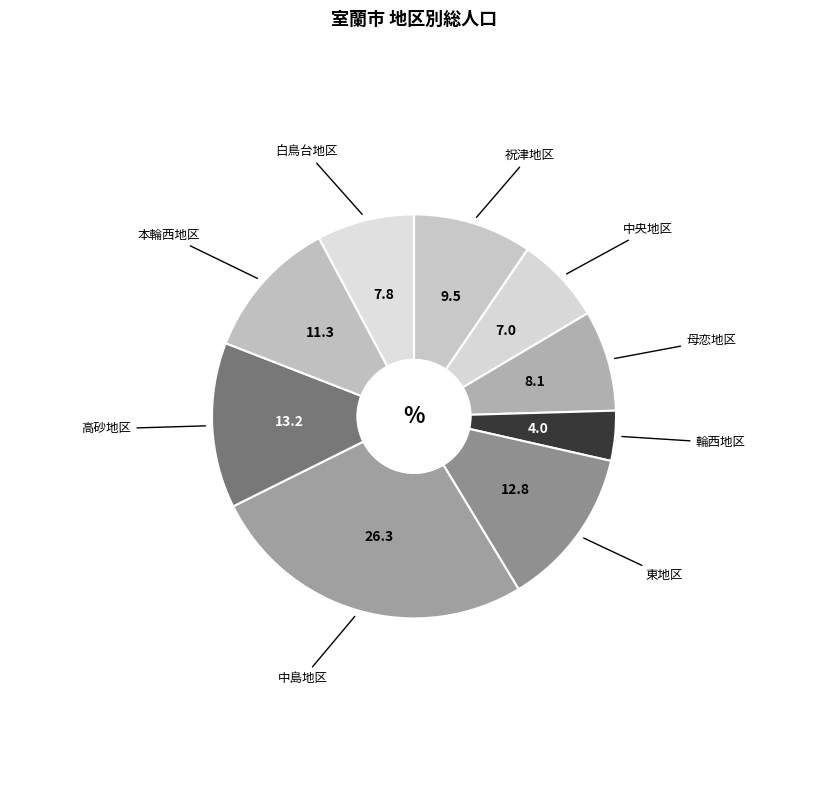

How many segments does this pie chart have?

9